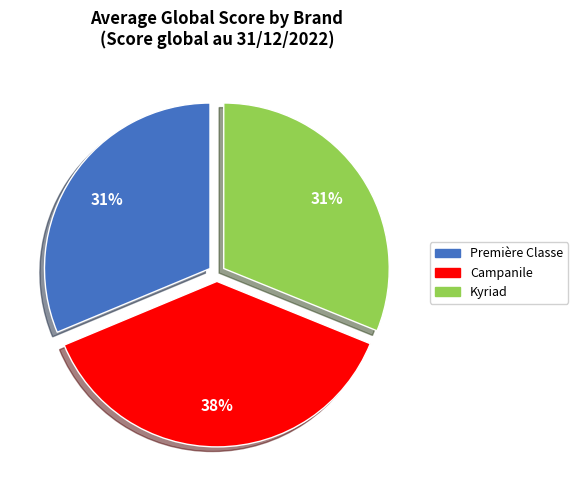

Which slice is the largest?

Campanile